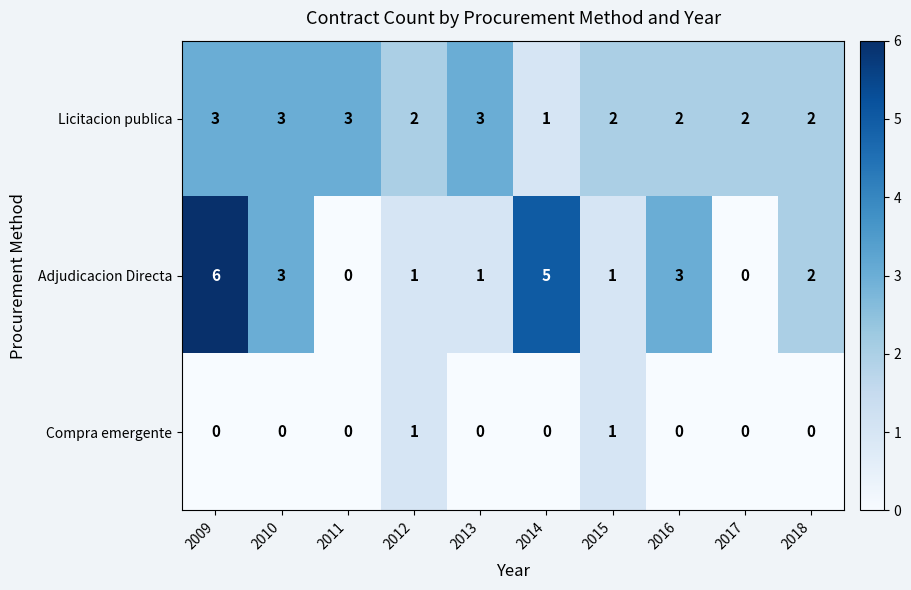

What is the total value across all series at 2016?

5